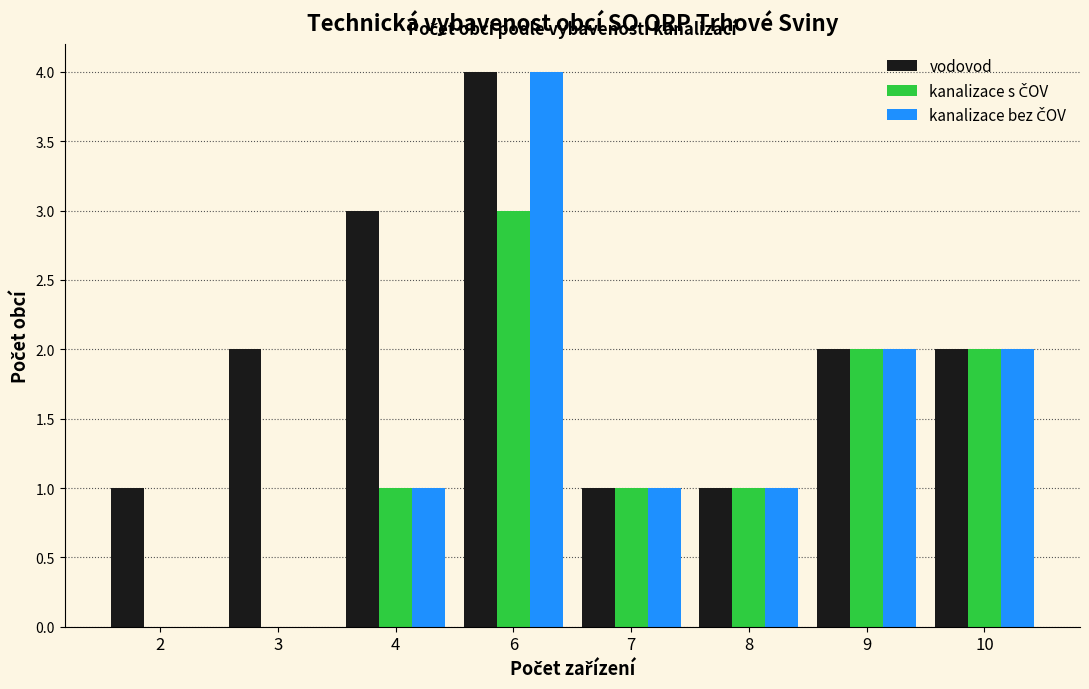

At which category is the sum across all series the highest?

6